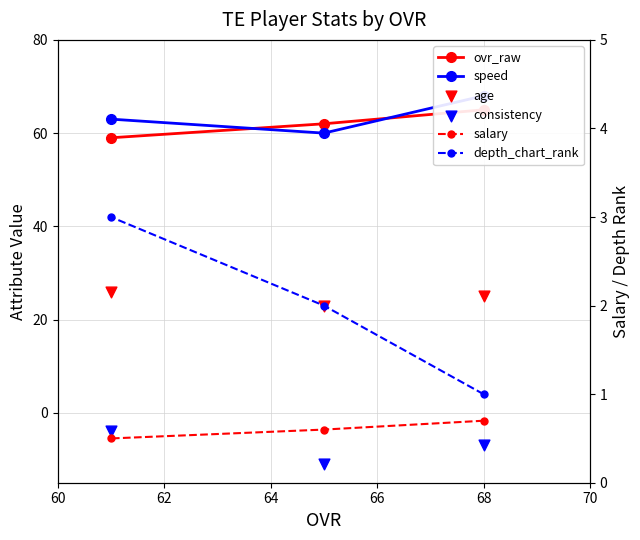

Which series contains the lowest Y value?

consistency